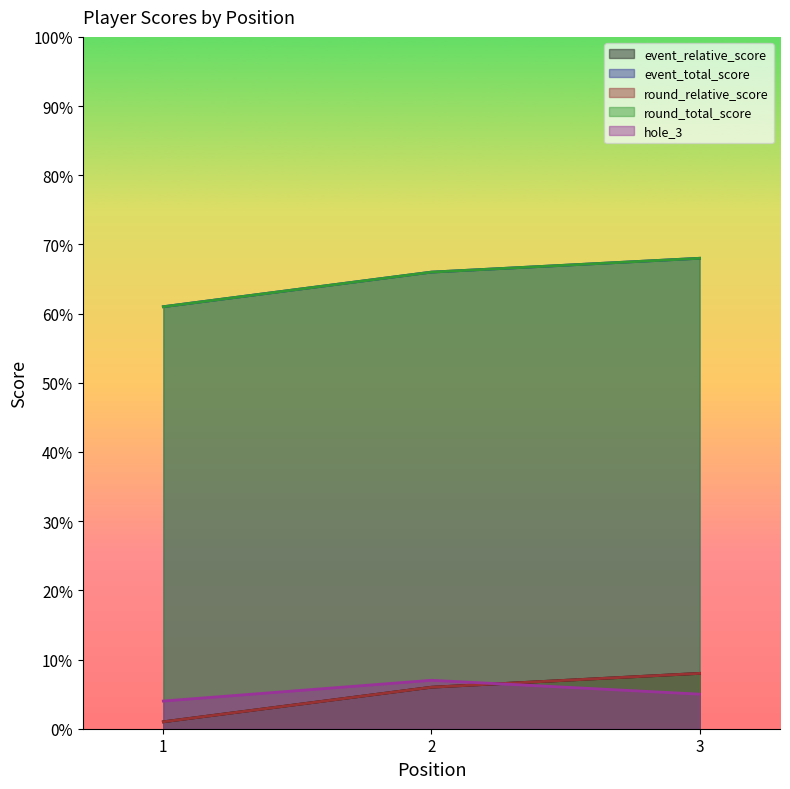

Reading left to right, transcribe all the data shown in this chart.

event_relative_score: 1=1	2=6	3=8
event_total_score: 1=61	2=66	3=68
round_relative_score: 1=1	2=6	3=8
round_total_score: 1=61	2=66	3=68
hole_3: 1=4	2=7	3=5